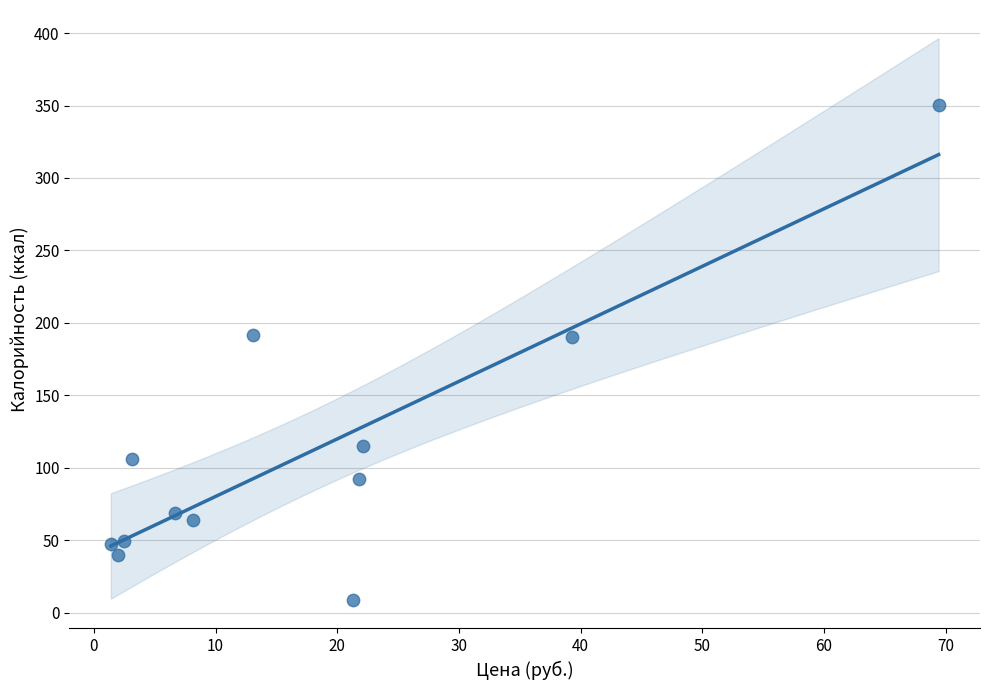

What is the average Y value?

110.2